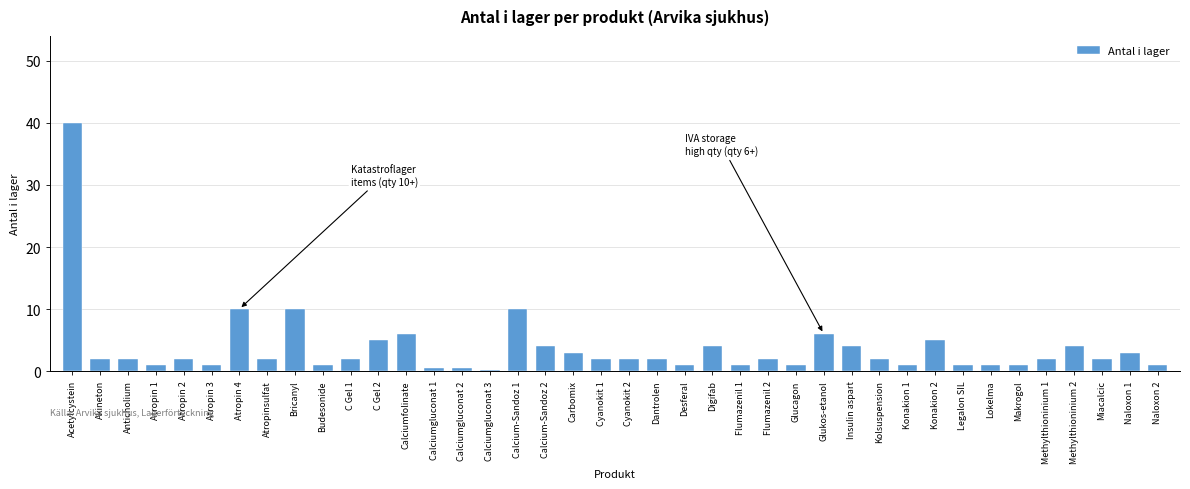

What is the label of the 31st bar from the right?

Budesonide